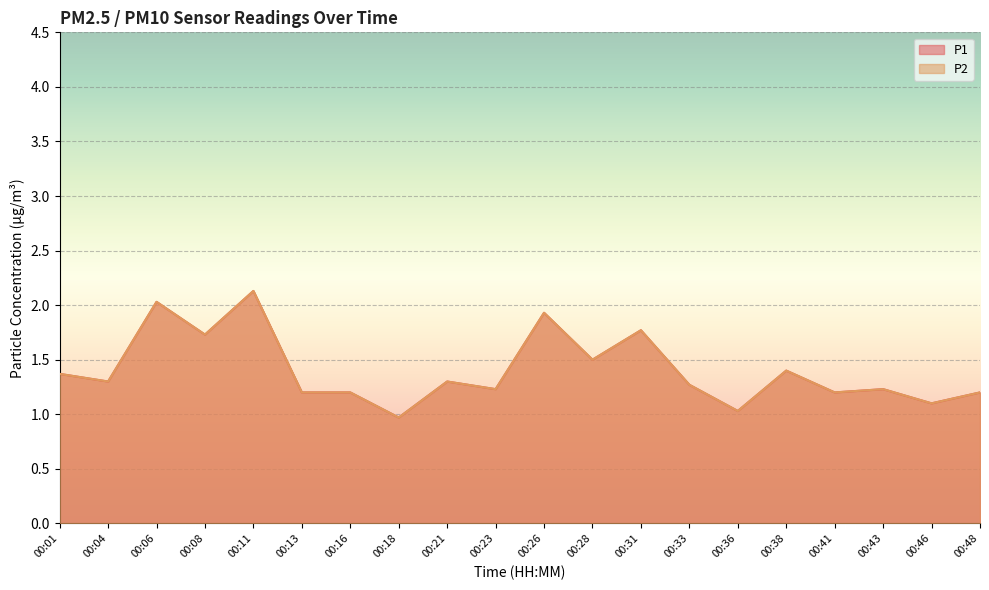

True or false: P1 has a value of 2.1 at 00:43.

False